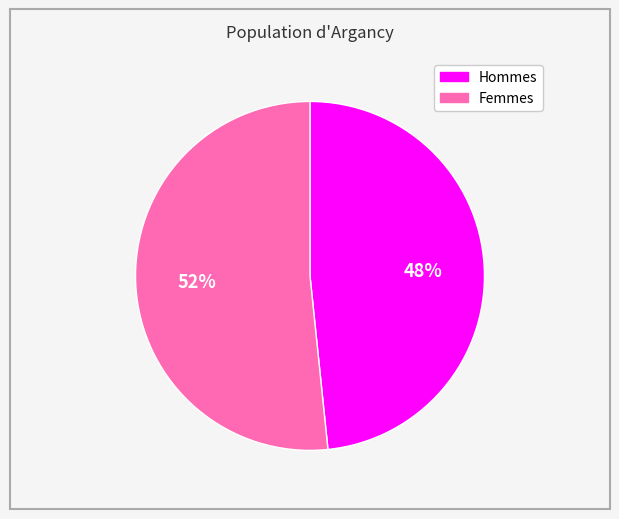

To the nearest percent, what is the average slice percentage?

50%